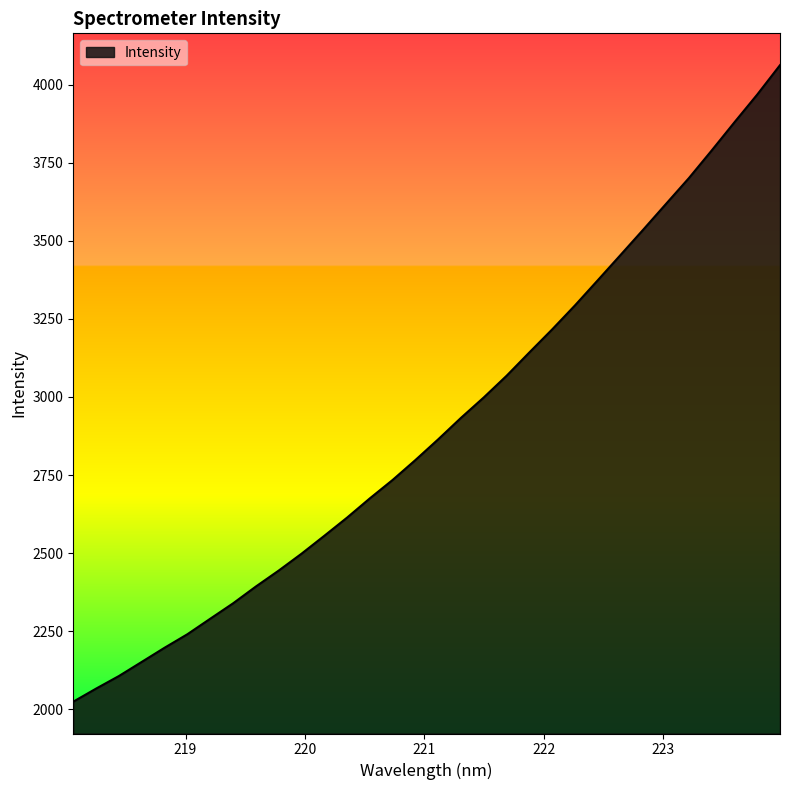

What is the maximum value shown in the chart?

4061.9